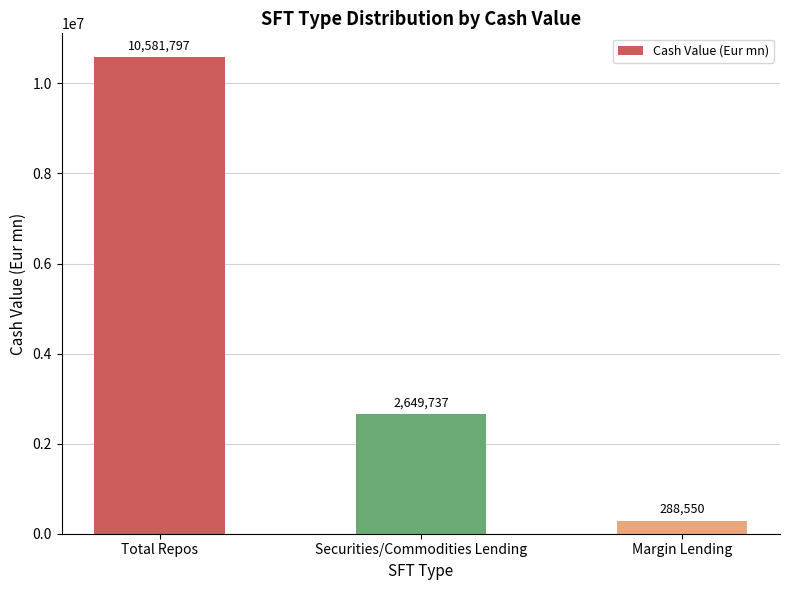

At which label is the value closest to 5435173?

Securities/Commodities Lending